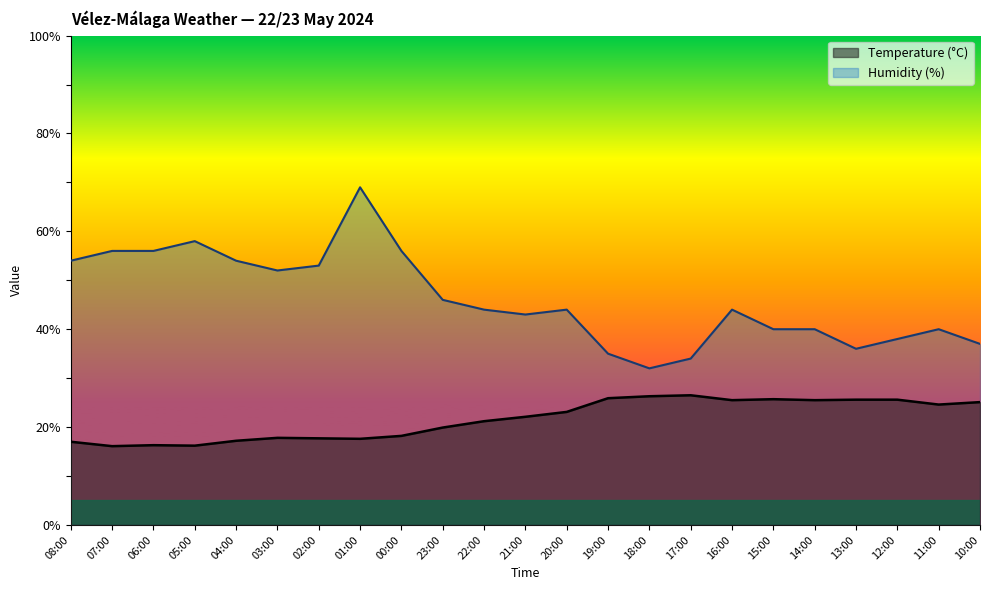

Rank the series at 16:00 from lowest to highest value.

Temperature (°C), Humidity (%)